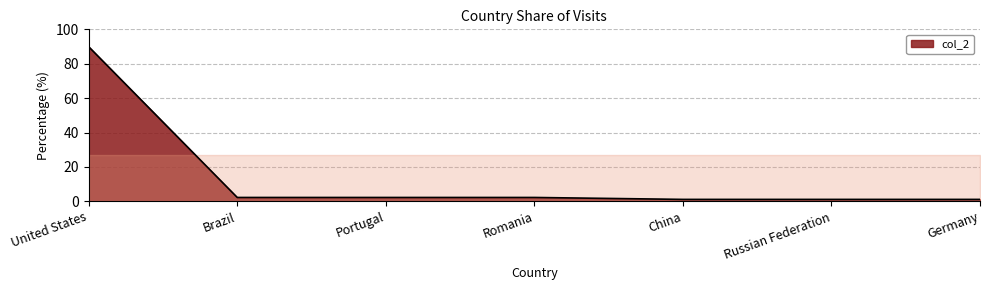

Reading left to right, what are all the values shown in this chart?

United States=89.9	Brazil=2.2	Portugal=2.2	Romania=2.2	China=1.1	Russian Federation=1.1	Germany=1.1